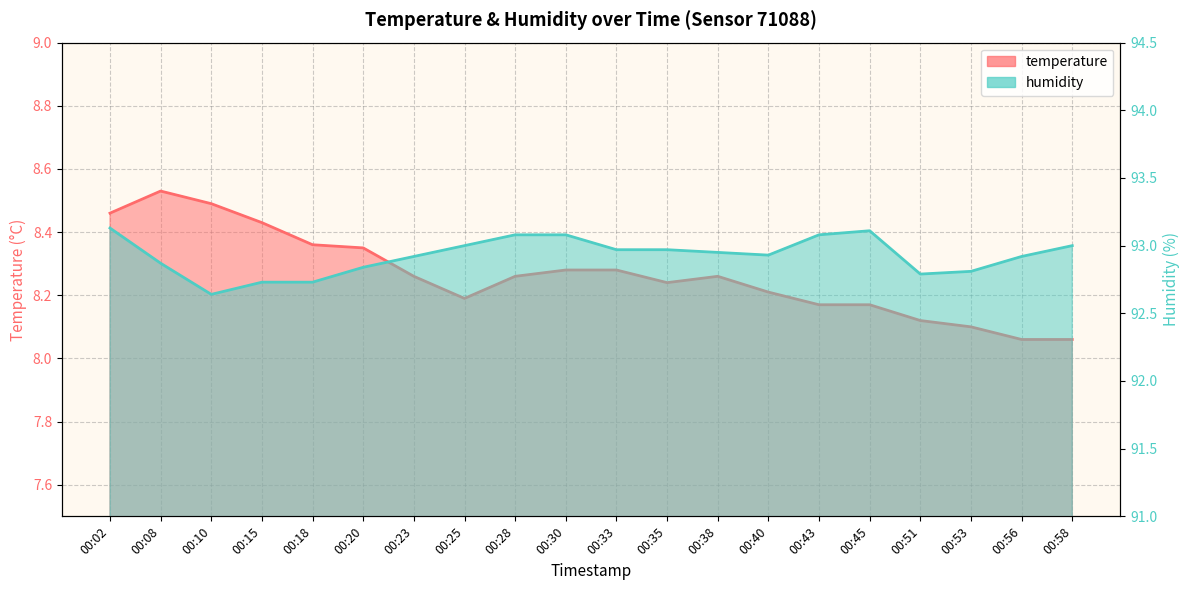

Does the chart have visible grid lines?

Yes